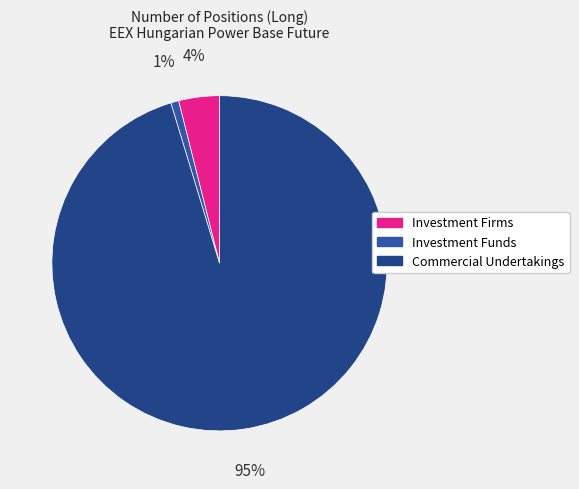

Count the number of slices in the pie.

3